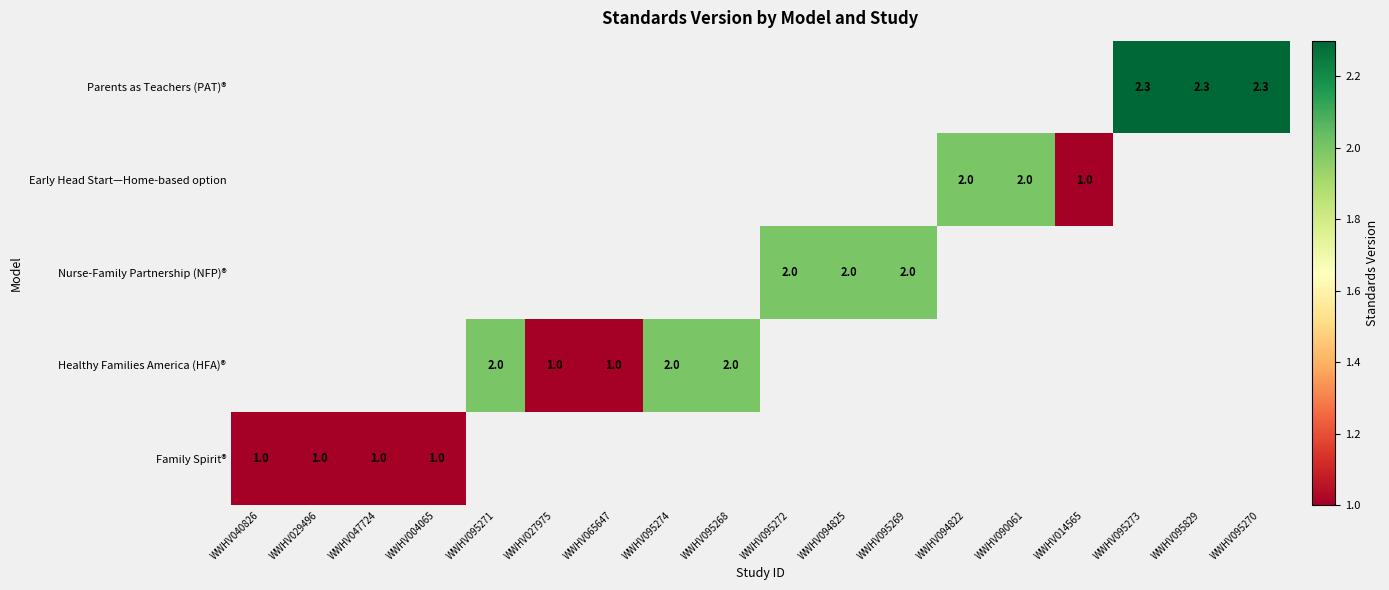

The Healthy Families America (HFA)® series shows 2.6 at WWHV095271. True or false?

False